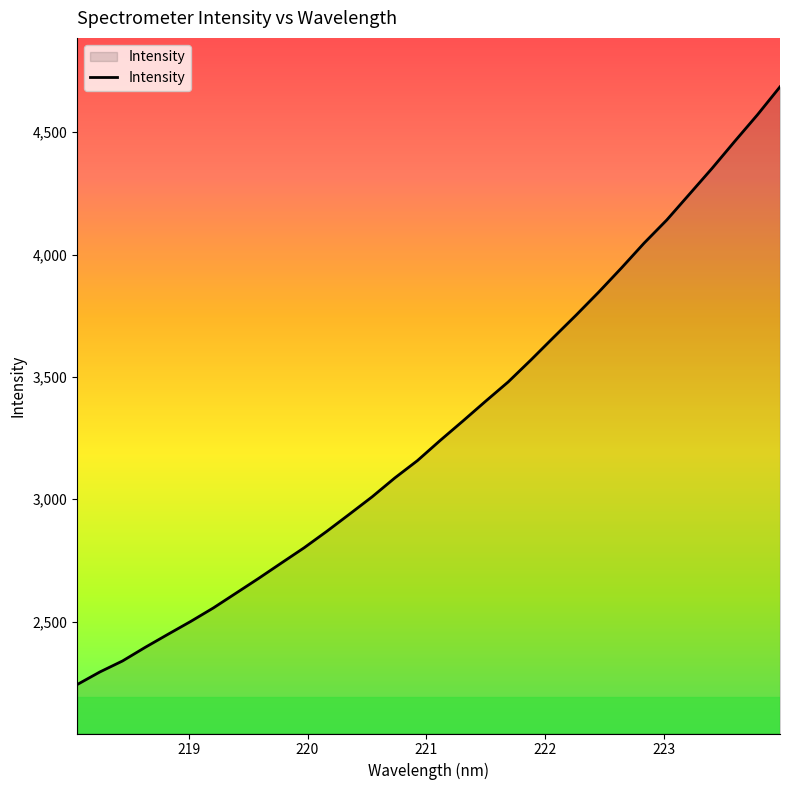

What is the difference between the maximum and minimum values?

2442.8